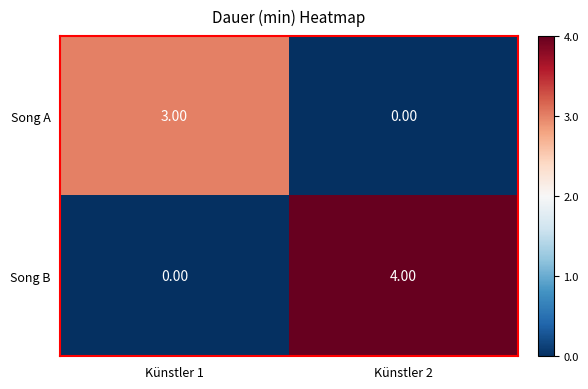

What is the difference between the Song B values at Künstler 2 and Künstler 1?

4